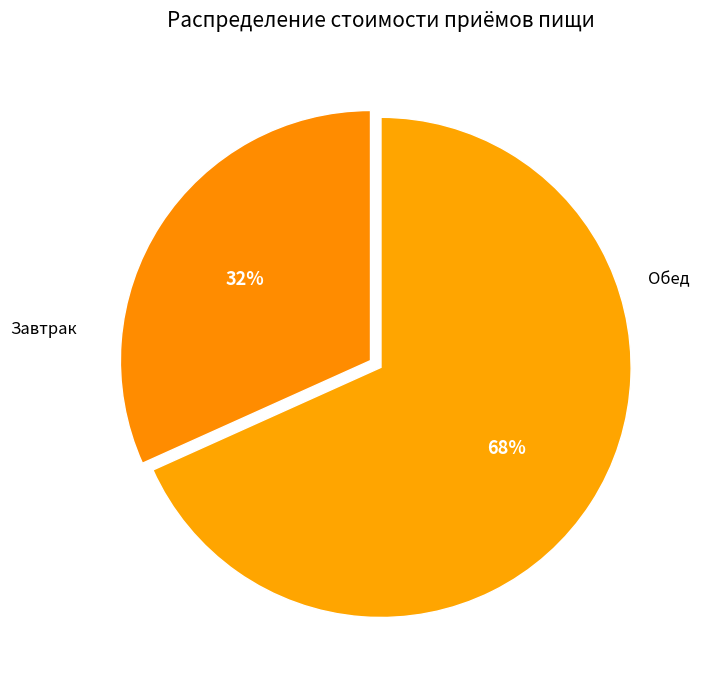

Rank the categories by value from highest to lowest.

Обед, Завтрак